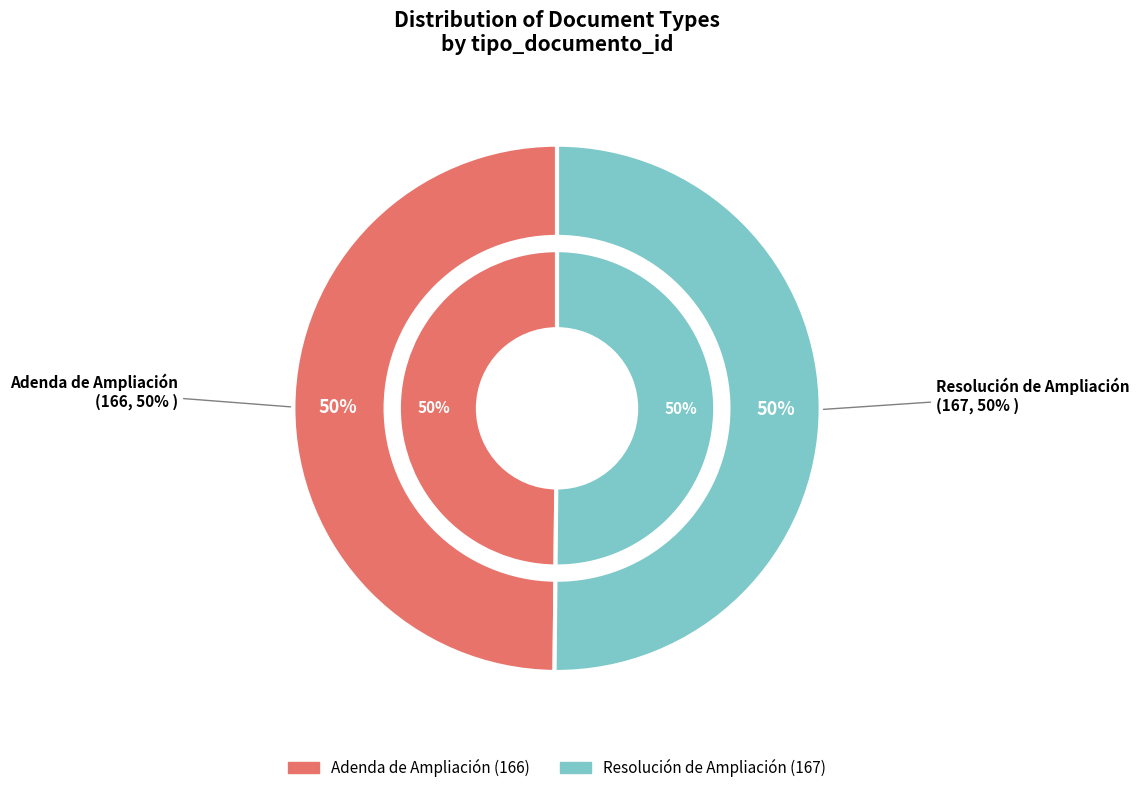

What portion of the pie excludes Resolución de Ampliación?

49.8%